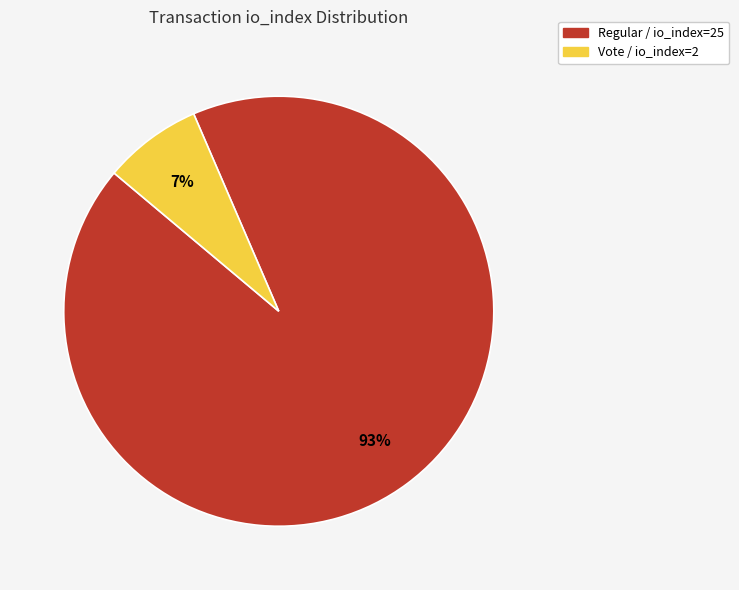

Between Regular / io_index=25 and Vote / io_index=2, which is larger?

Regular / io_index=25